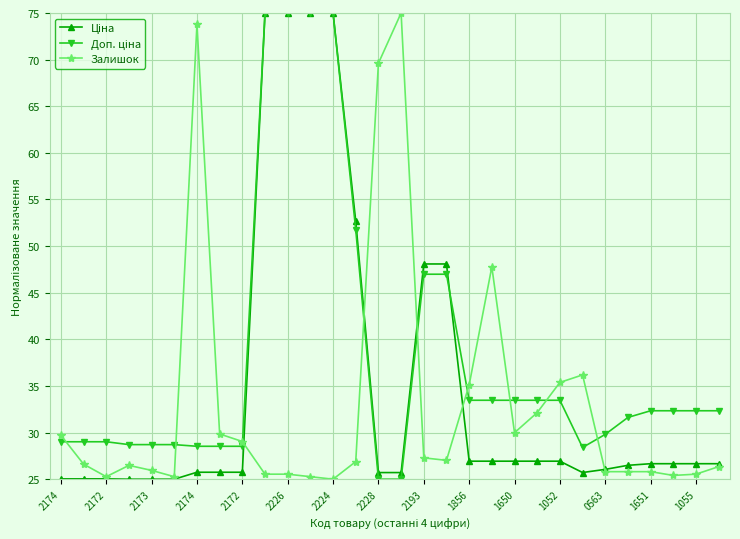

What is the greatest value displayed?

75.0